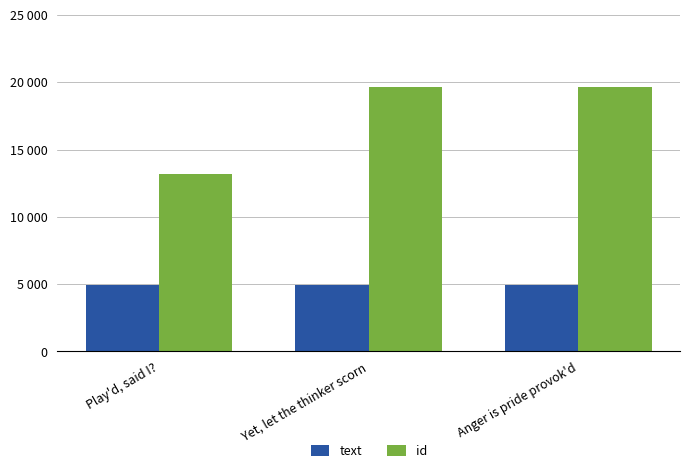

At which category is the sum across all series the highest?

Anger is pride provok'd